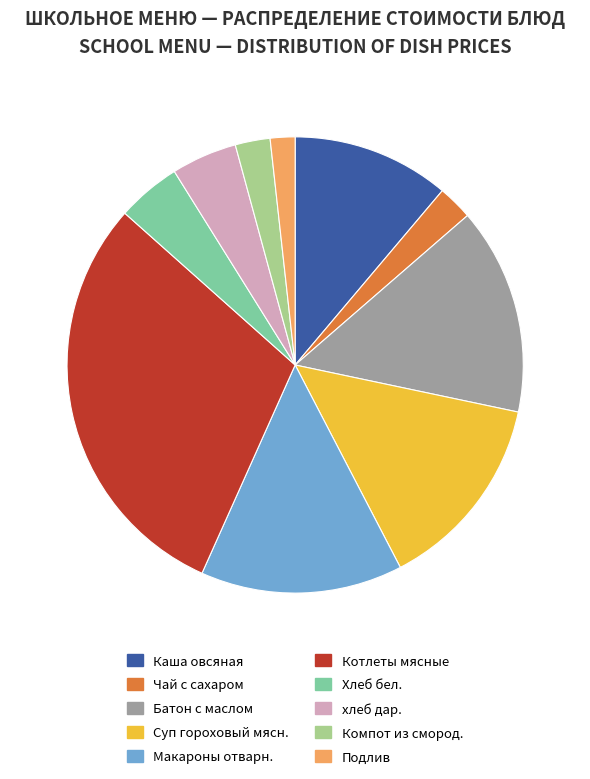

Is there any slice that represents more than half of the pie?

No